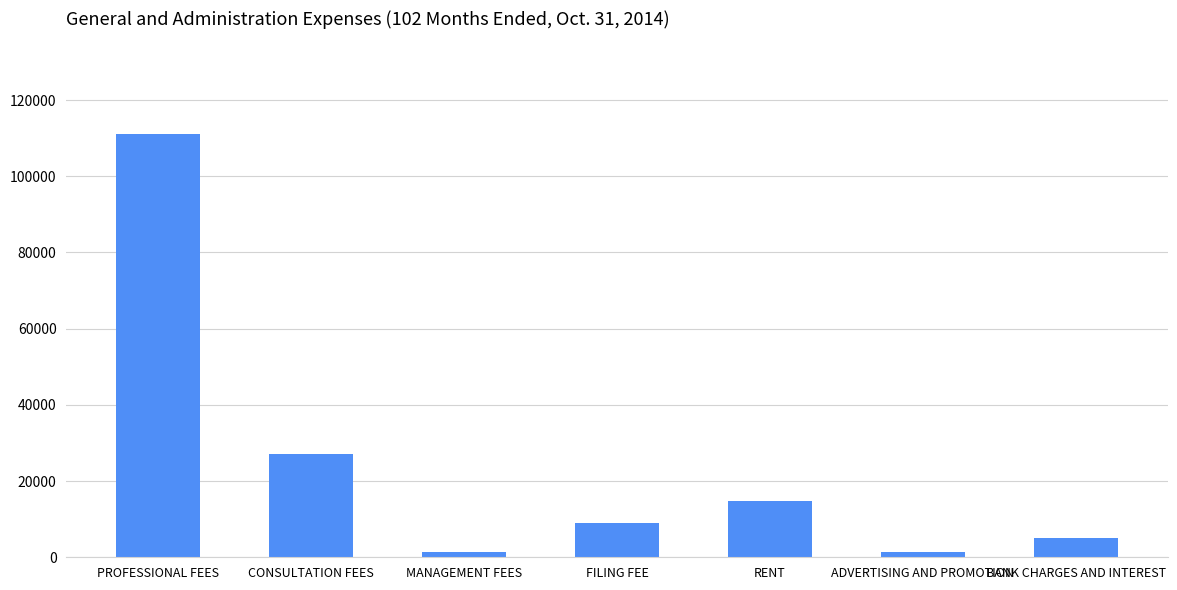

How many bars are there in total?

7